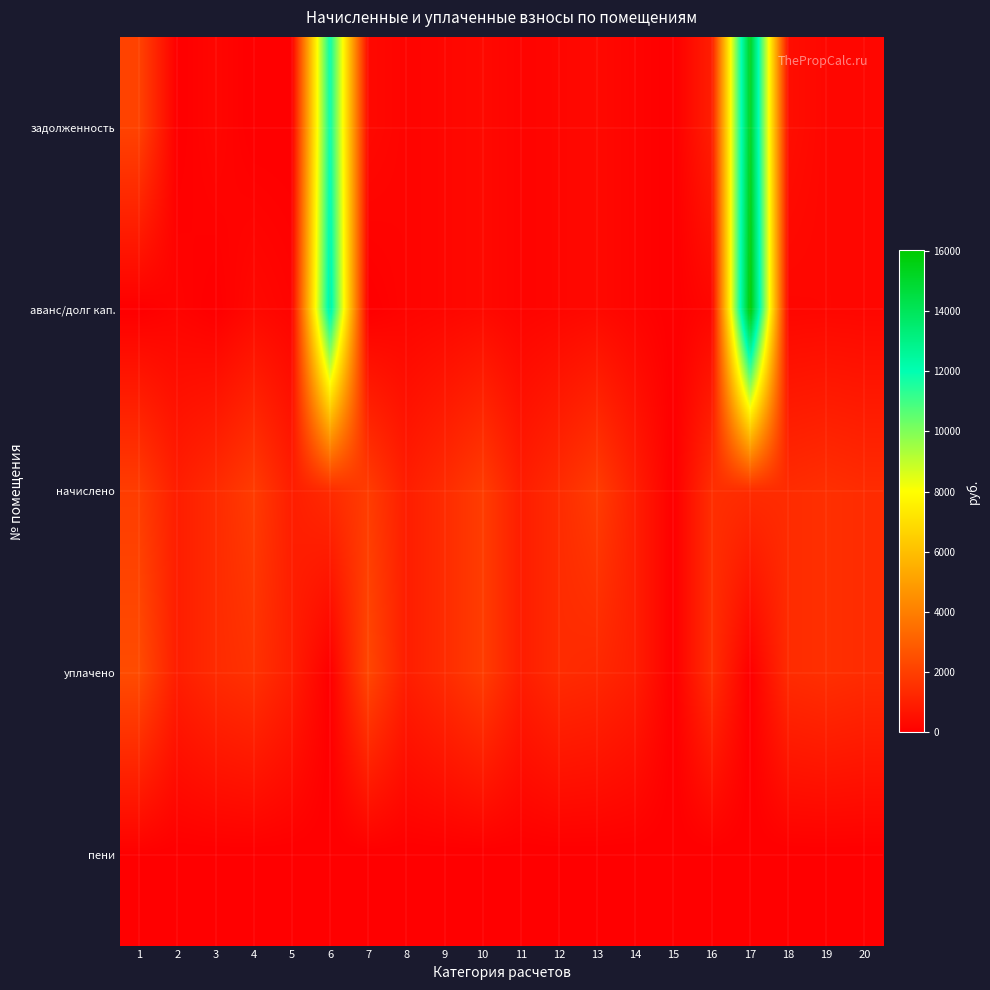

Count the number of data series in this chart.

5